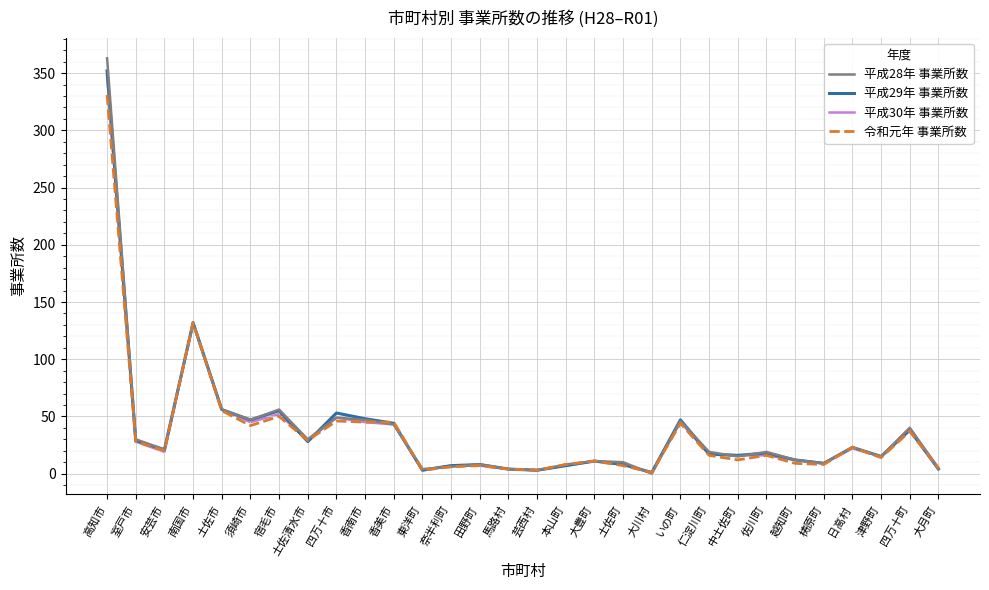

Which series has the largest range (max minus min)?

平成28年 事業所数